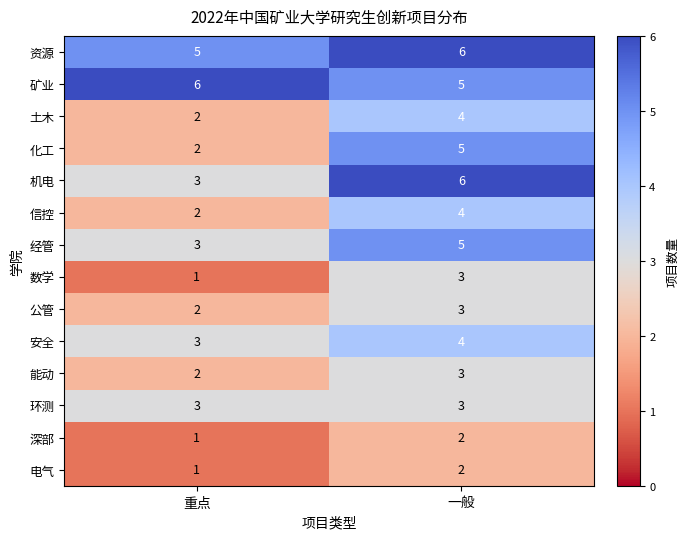

What is the spread (max minus min) of values at 重点?

5